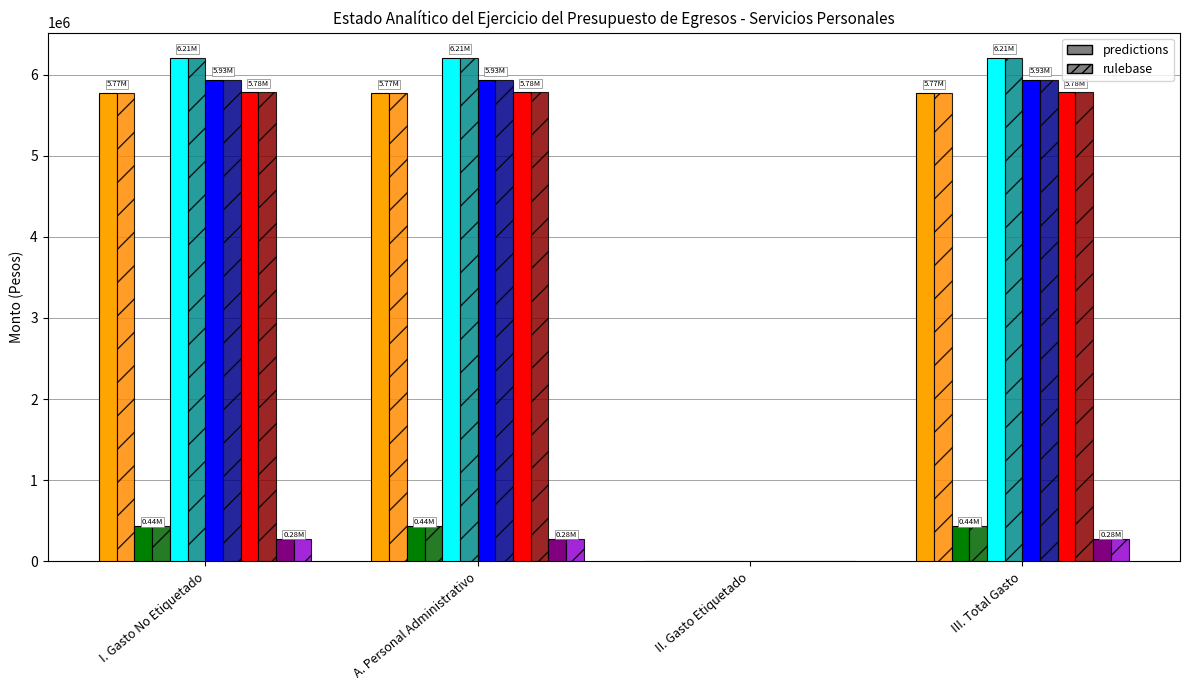

What position from the left is III. Total Gasto?

4